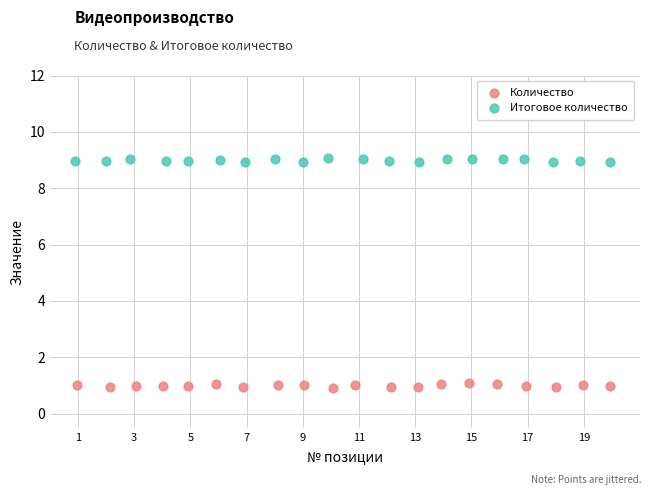

Which series contains the highest Y value?

Итоговое количество